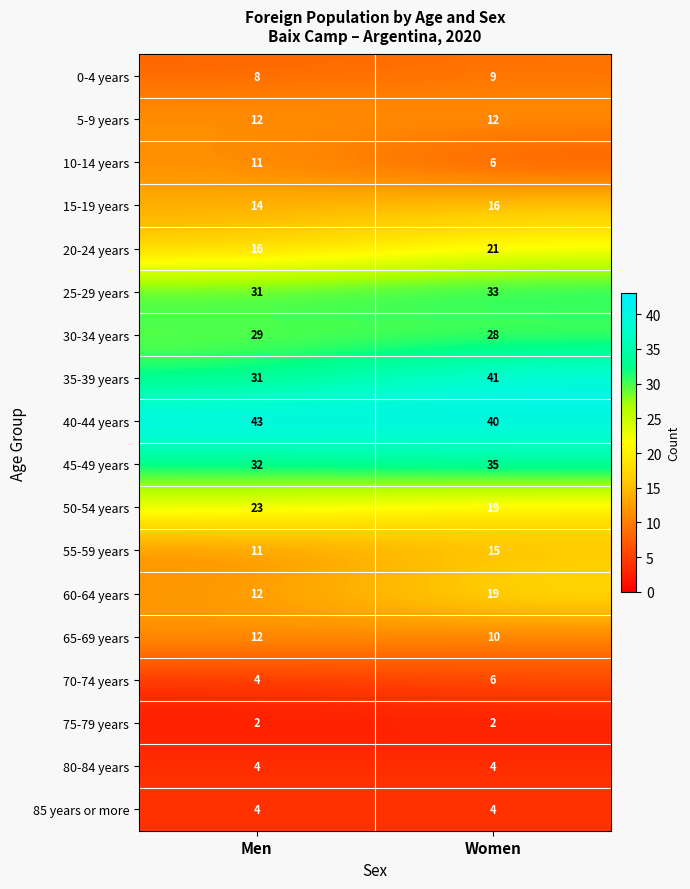

Where is 70-74 years nearest to the value 5?

Men